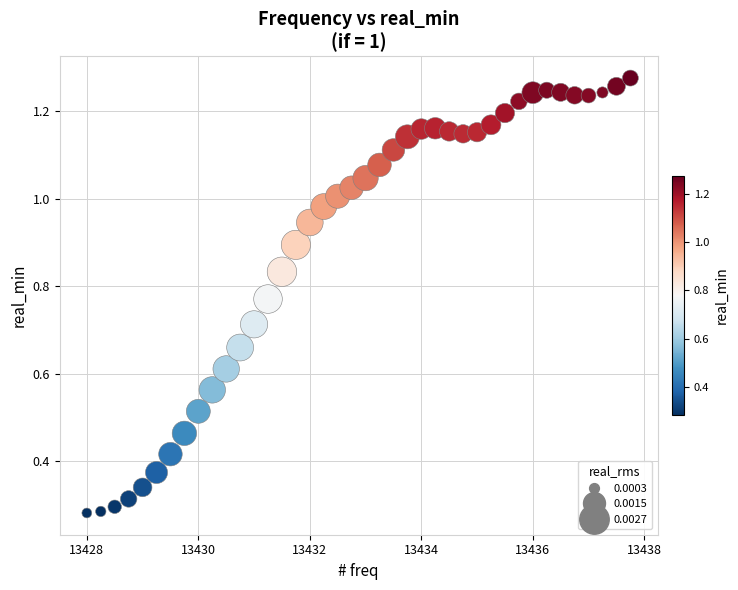

What is the range of X values (max minus min)?

9.8